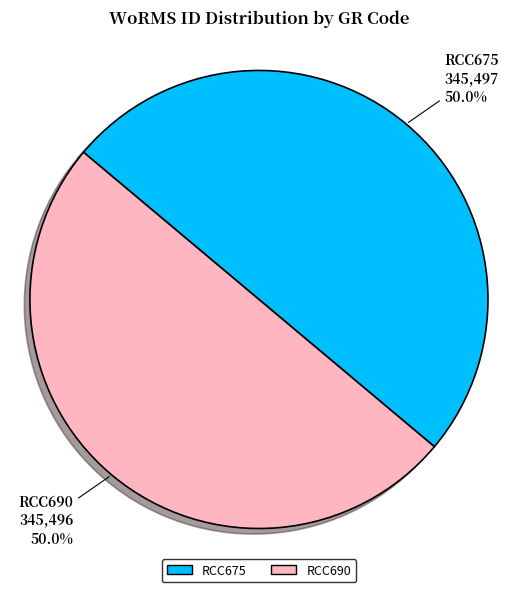

Approximately how many times larger is the value at RCC690 compared to RCC675?

1.0